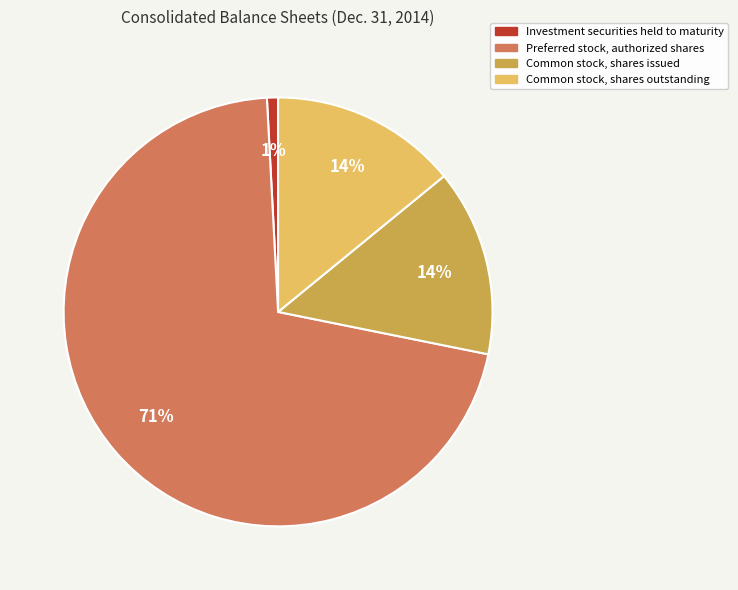

To the nearest percent, what percentage of the pie is Preferred stock, authorized shares?

71%